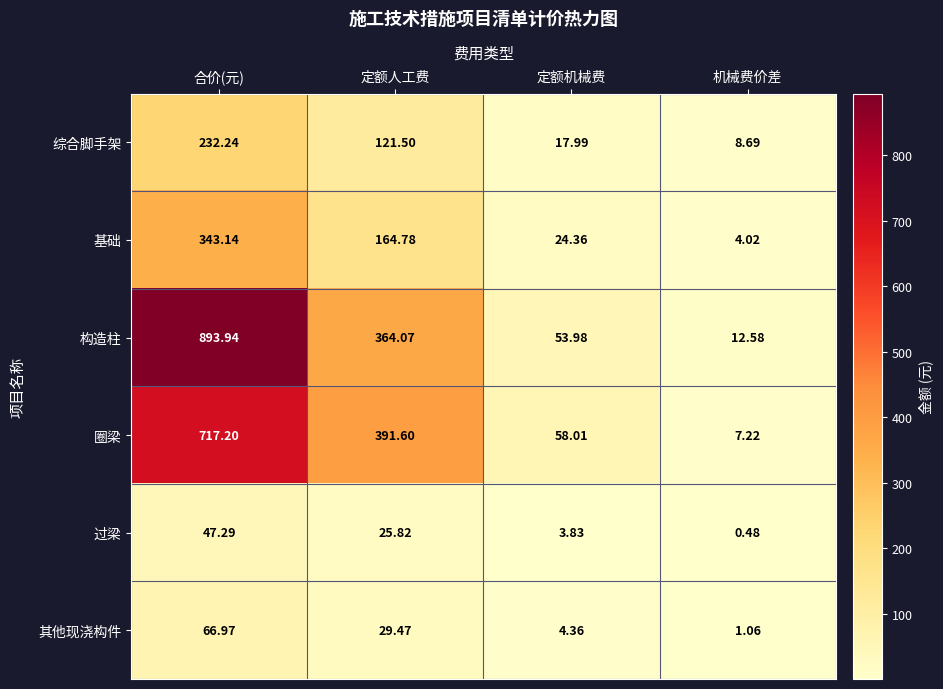

Between 定额人工费 and 定额机械费, which series saw the biggest shift?

圈梁